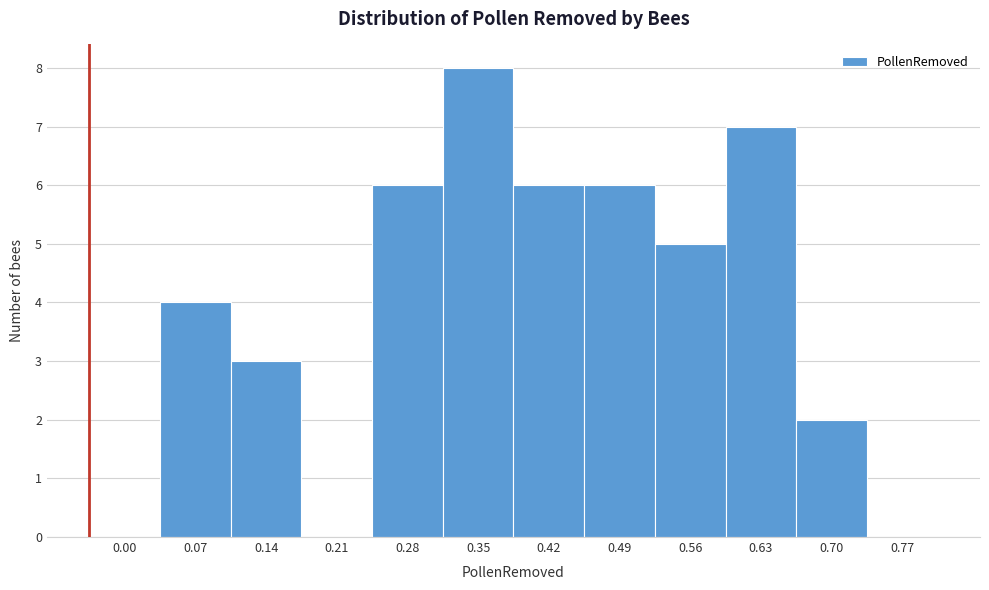

Reading right to left, extract all data points from this chart.

0.77=0	0.70=2	0.63=7	0.56=5	0.49=6	0.42=6	0.35=8	0.28=6	0.21=0	0.14=3	0.07=4	0.00=0